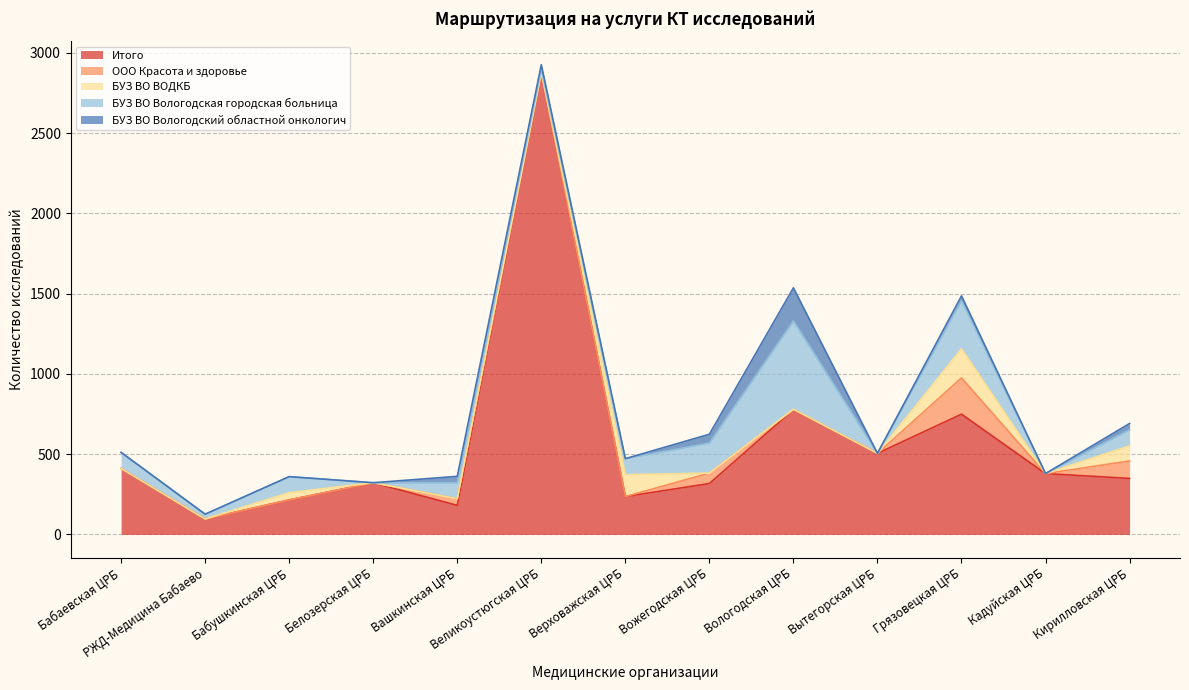

The БУЗ ВО Вологодский областной онкологич series shows -85 at Бабаевская ЦРБ. True or false?

False